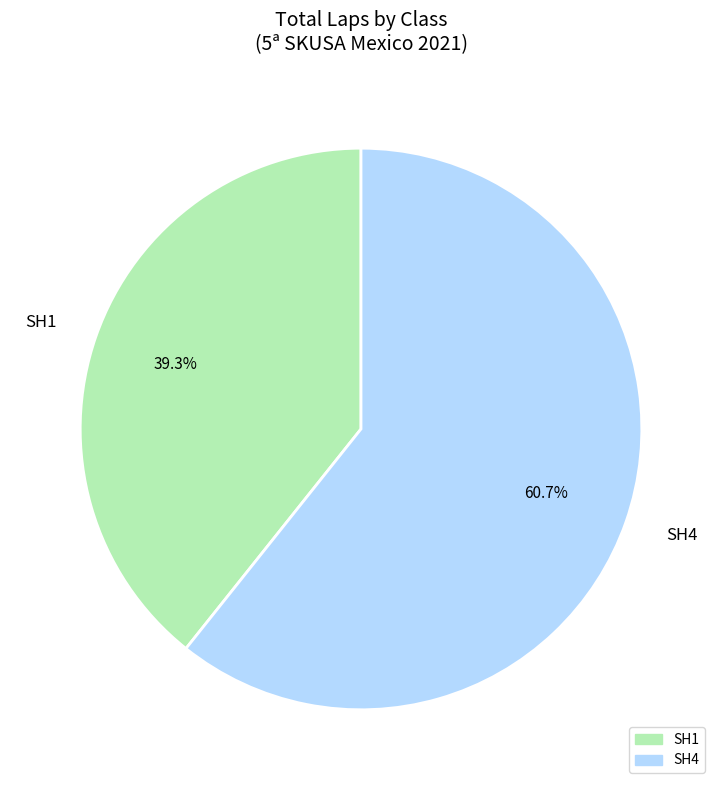

Rank the categories by value from lowest to highest.

SH1, SH4